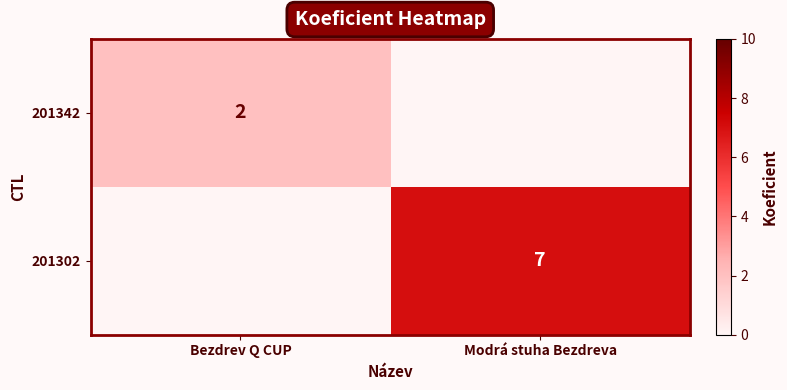

Which label corresponds to the smallest value in the chart?

Modrá stuha Bezdreva